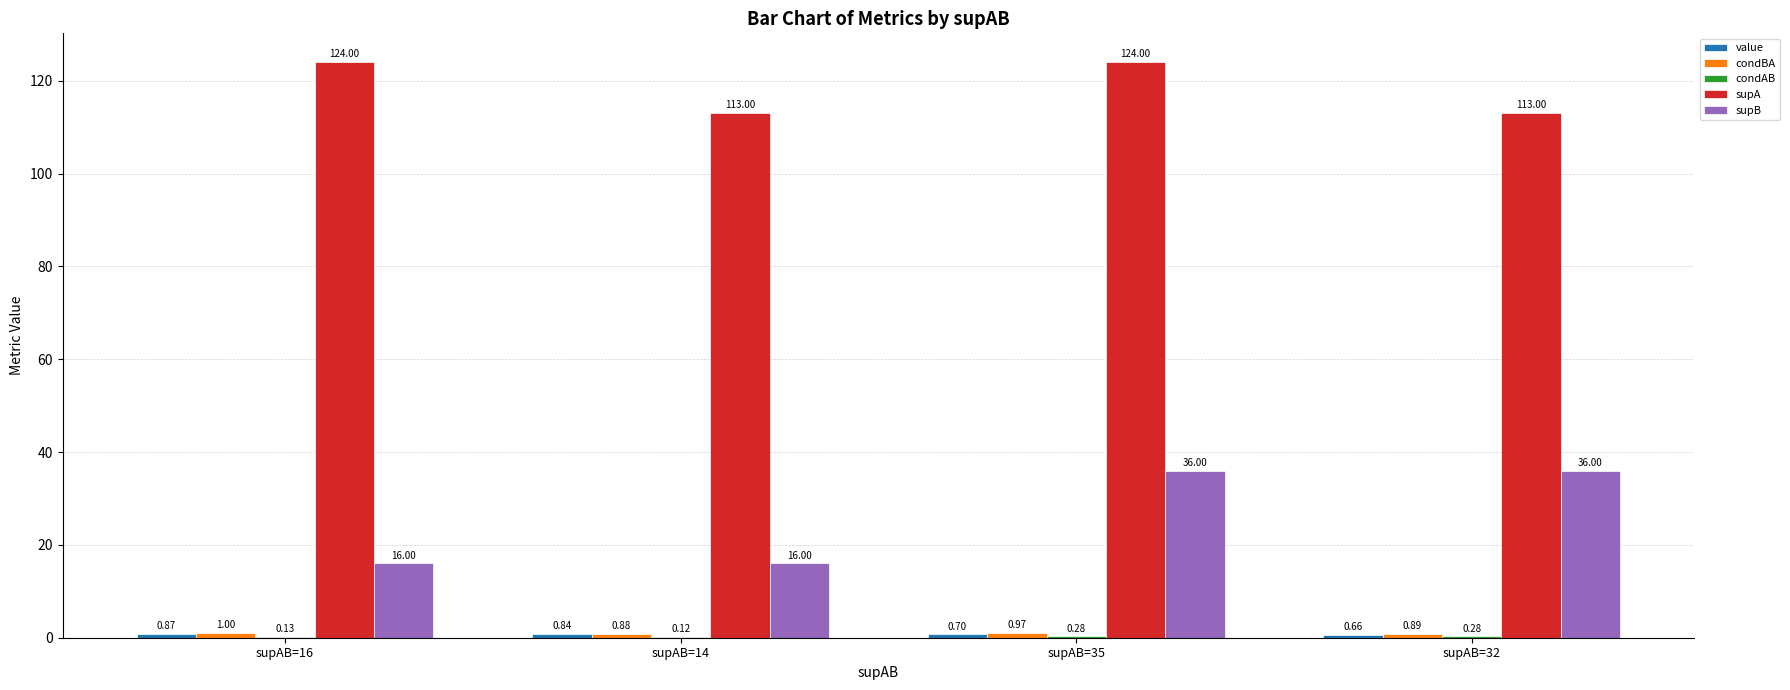

How many groups of bars are there?

4